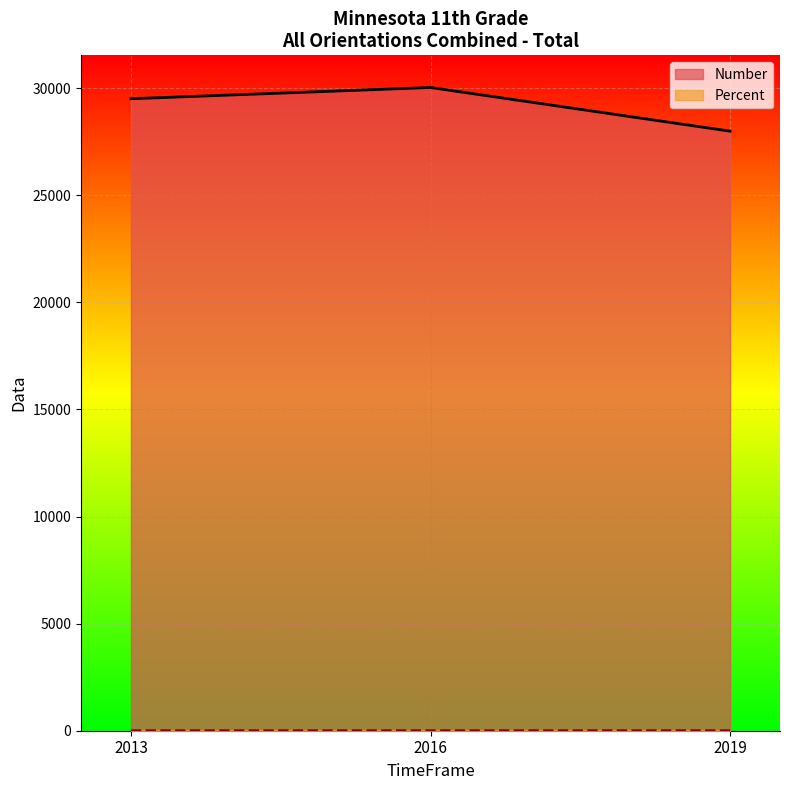

At which label does Percent reach its minimum?

2013